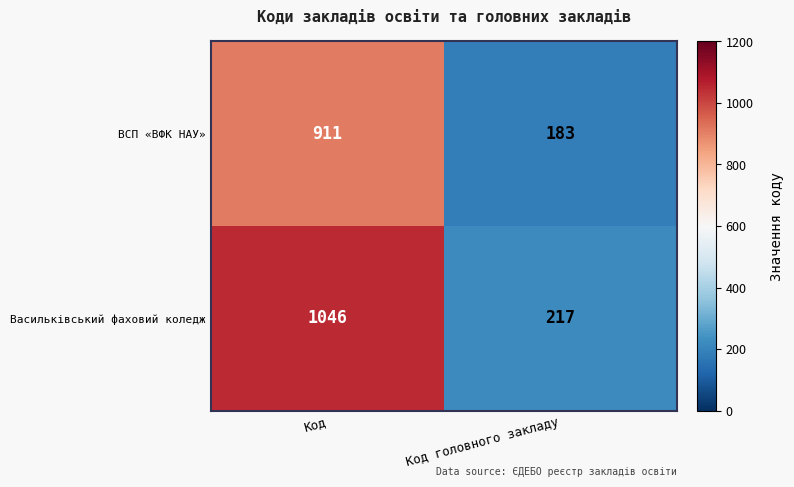

Read the Васильківський фаховий коледж value at Код головного закладу, to the nearest 100.

200